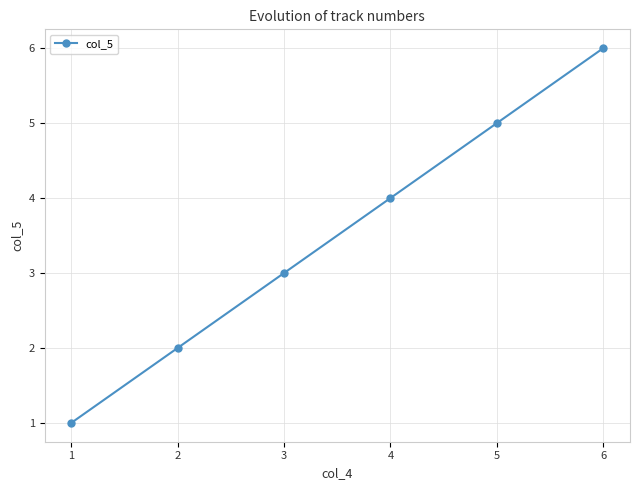

Is it true that the value at 1 is 1?

True